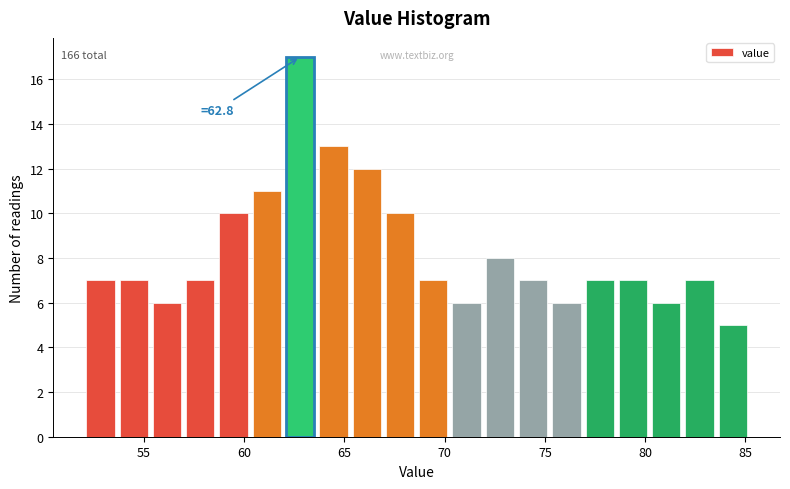

Read against the x-axis, roughly where is the centre of the tallest bar?

63.0